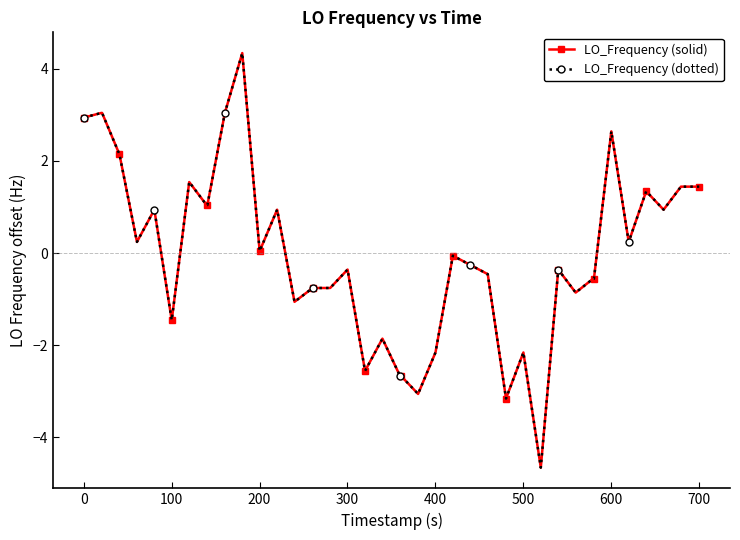

What is the maximum value shown in the chart?

4.3